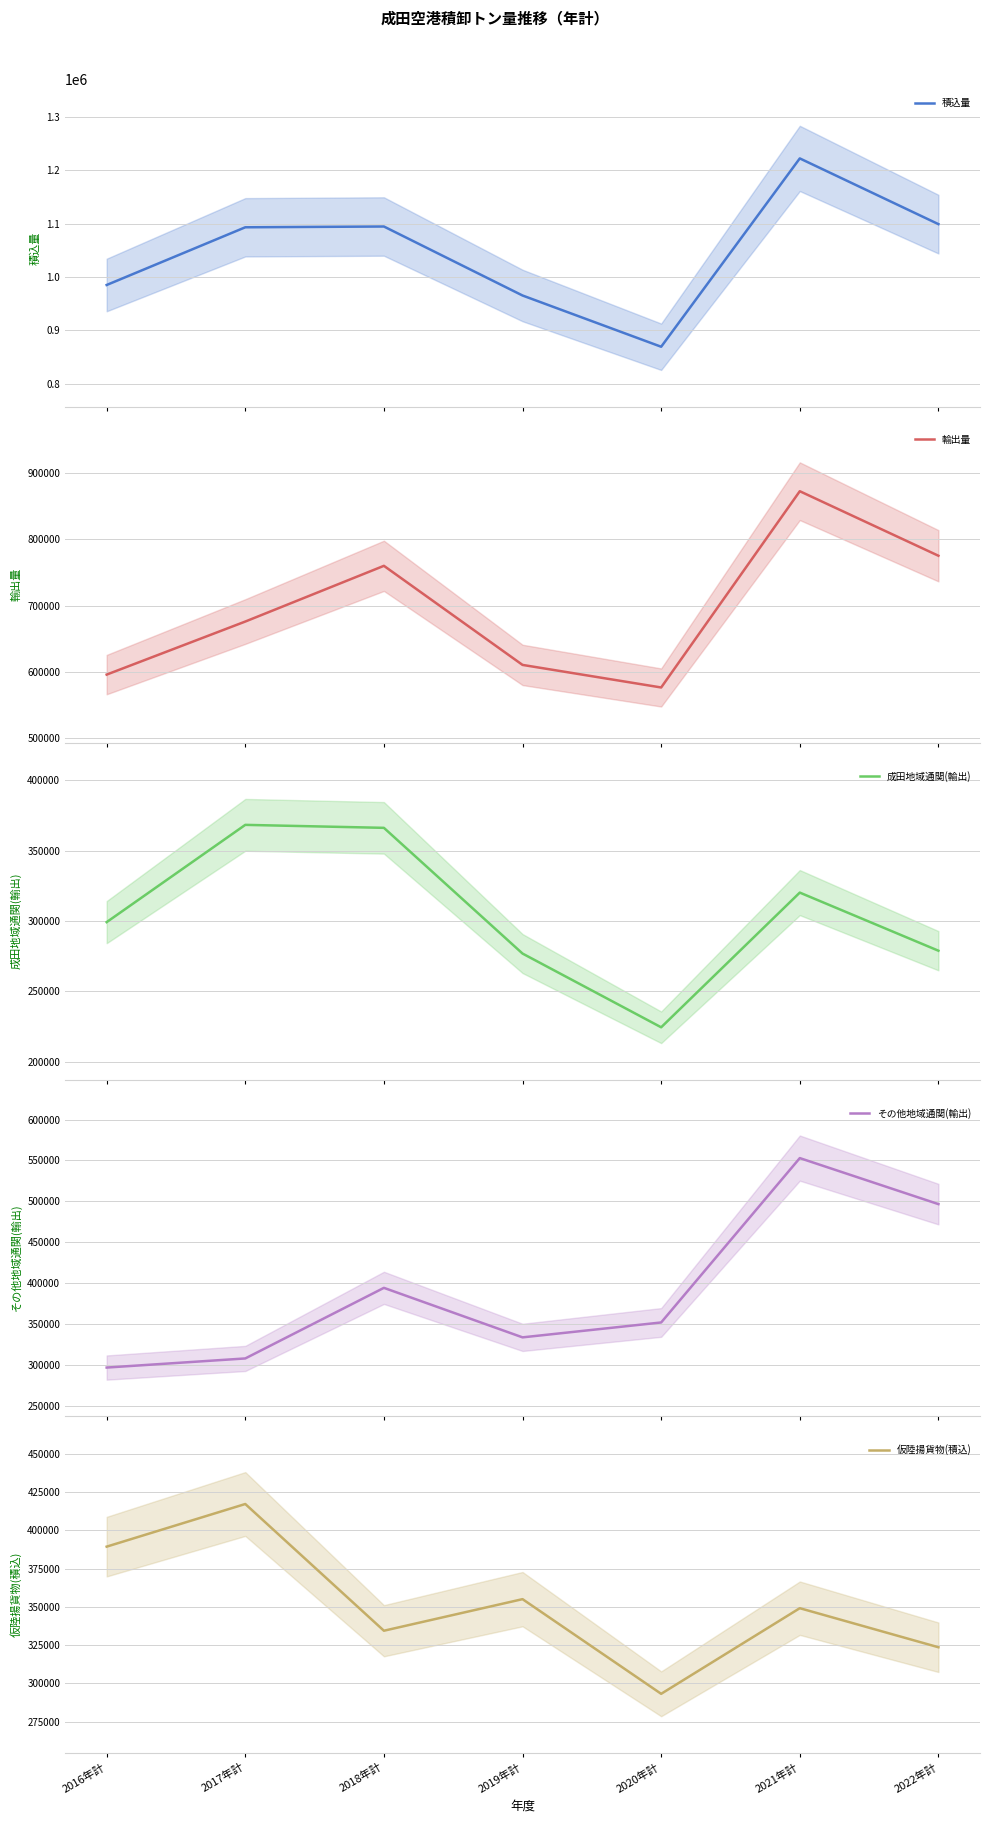

What is the value of the 積込量 point at the 4th from the left?

965415